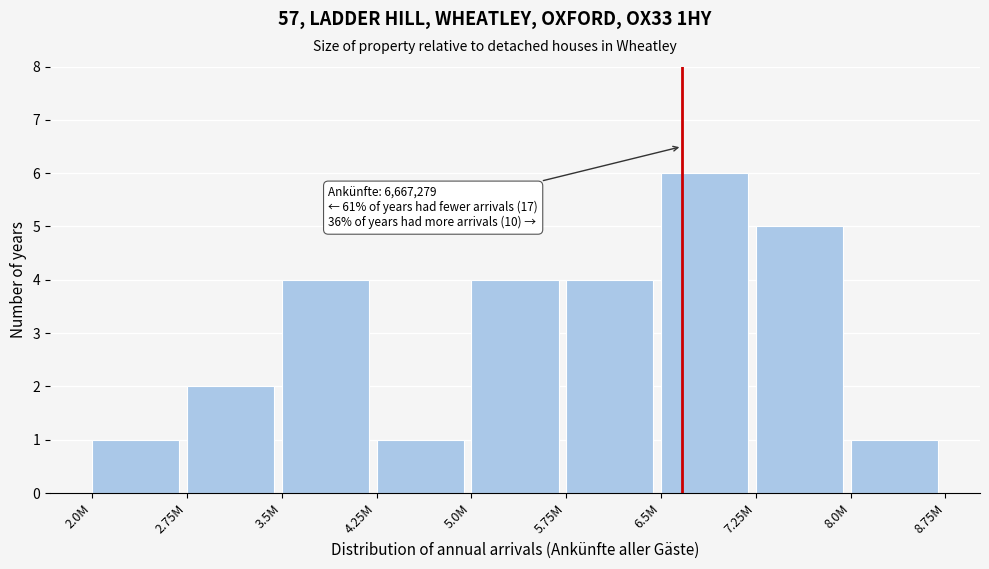

Reading left to right, extract all data points from this chart.

1	2	4	1	4	4	6	5	1